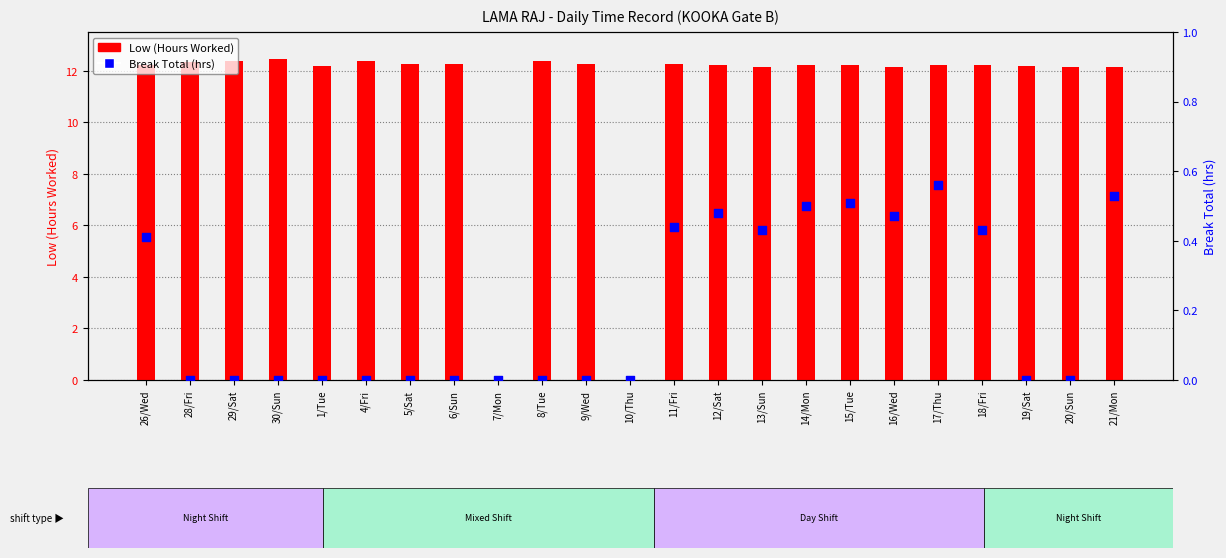

At how many categories does at least one series exceed 4?

21